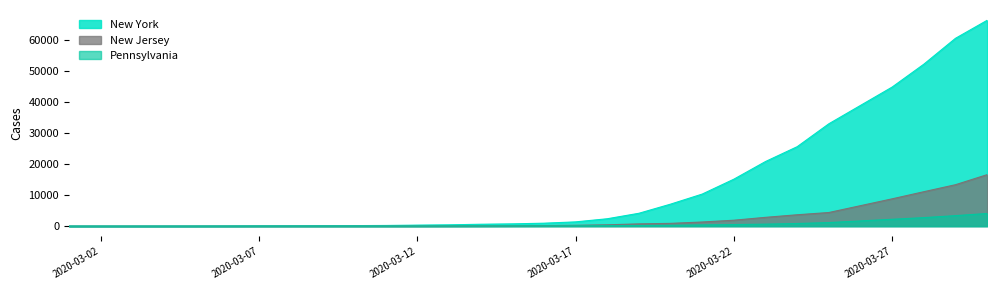

What is the maximum value shown in the chart?

66497